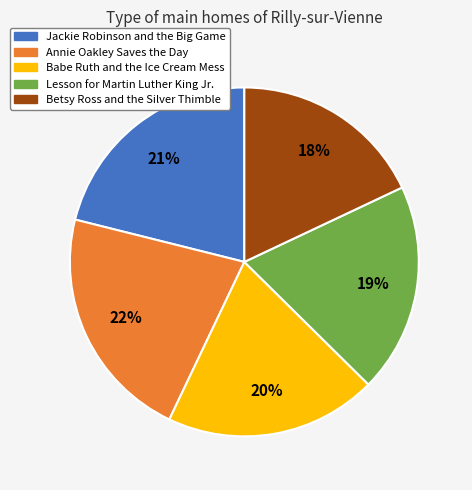

Approximately how many times larger is the value at Jackie Robinson and the Big Game compared to Babe Ruth and the Ice Cream Mess?

1.1